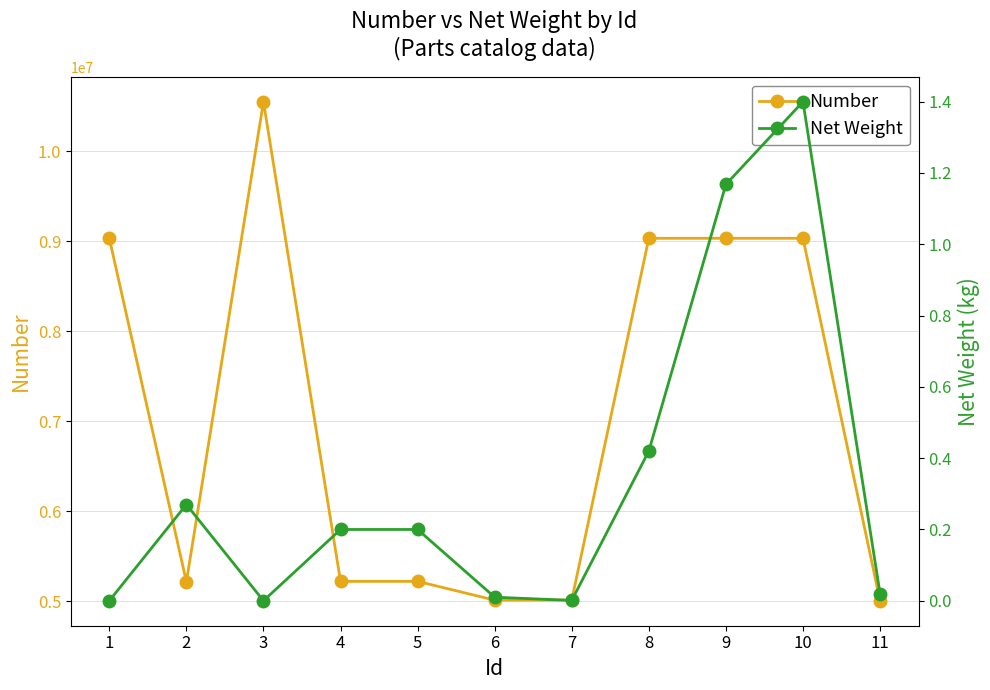

What is the total value across all series at 11?

5005128.0